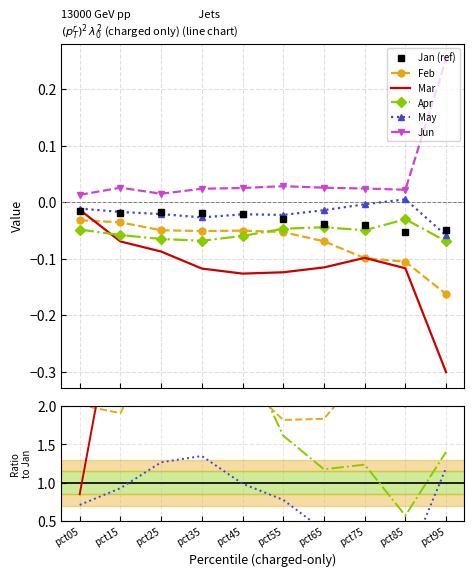

Where does the Apr series first go above 2?

pct05